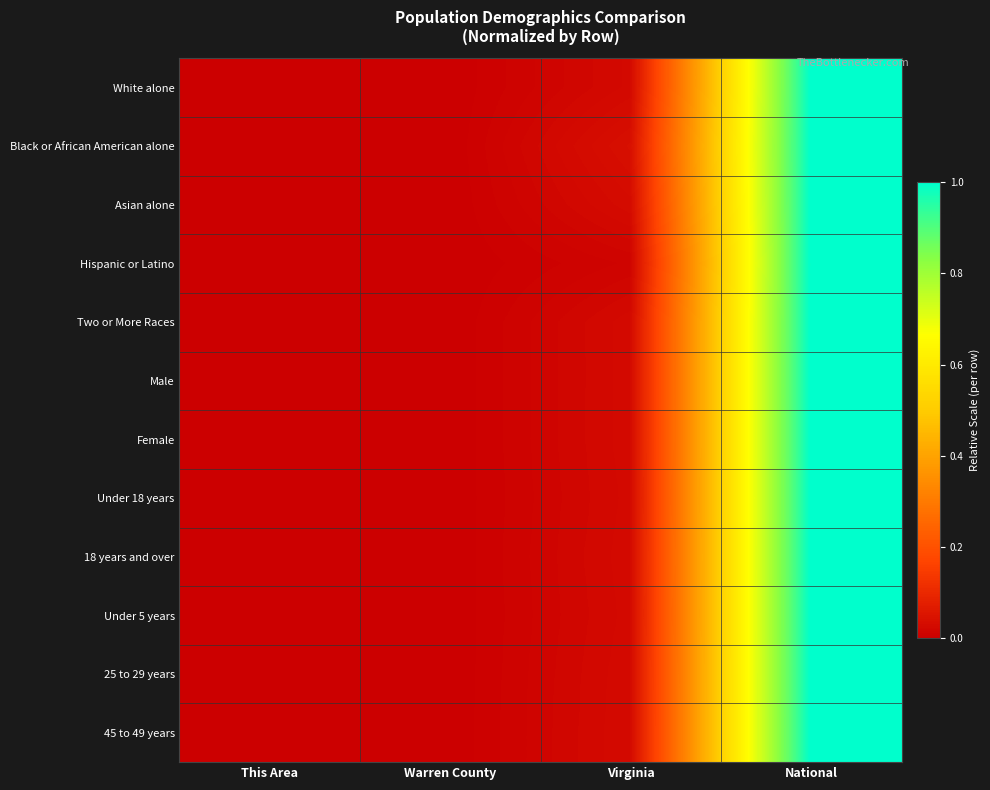

Which label corresponds to the largest value in the chart?

National